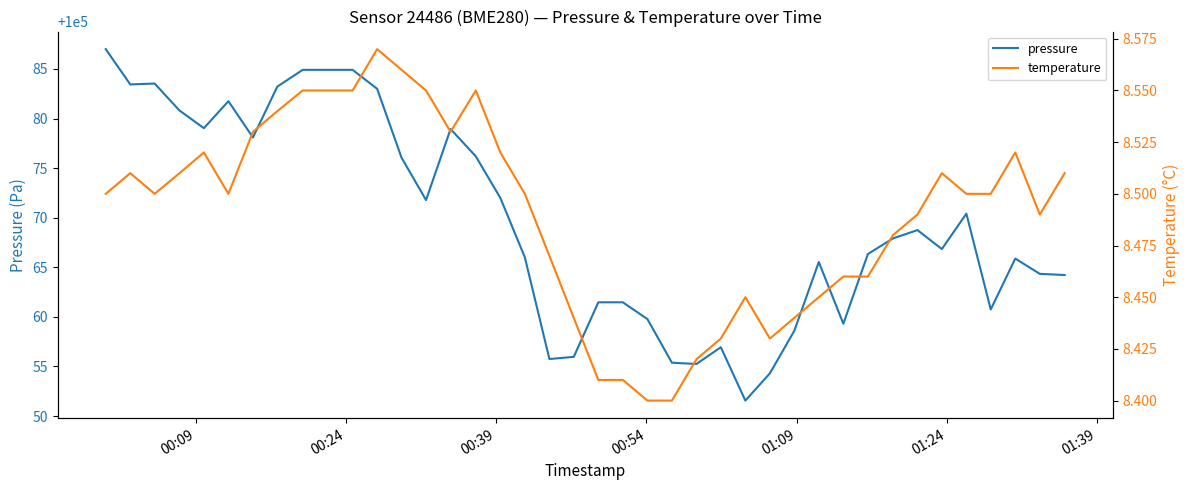

What is the lowest value of the pressure series?

100051.6